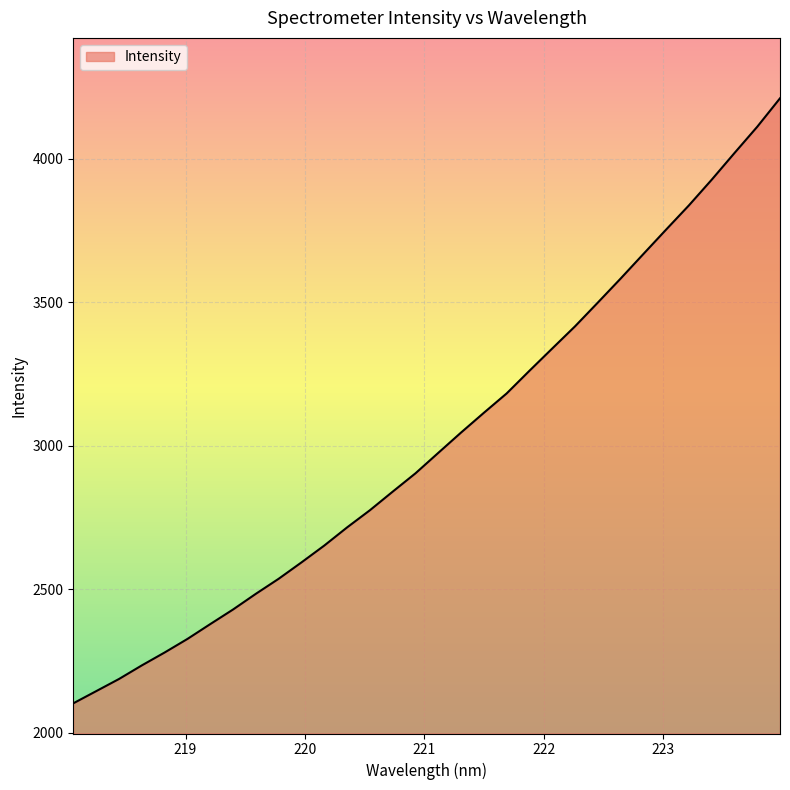

What is the greatest value displayed?

4210.0